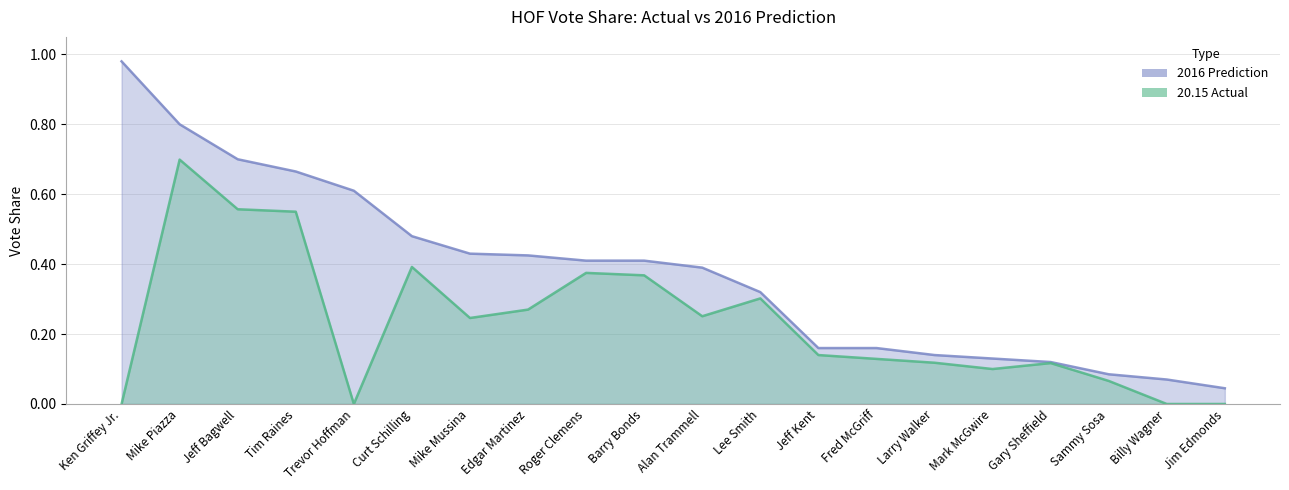

How many values in the 20.15 series exceed 0?

16